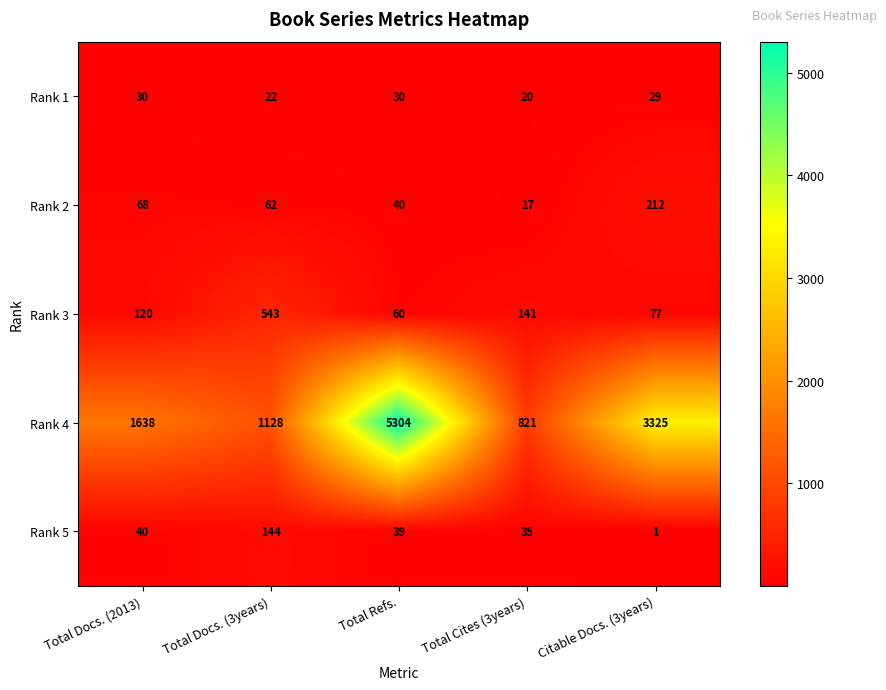

Is the value of Rank 1 at Total Docs. (2013) greater than the value of Rank 5 at Total Docs. (3years)?

No